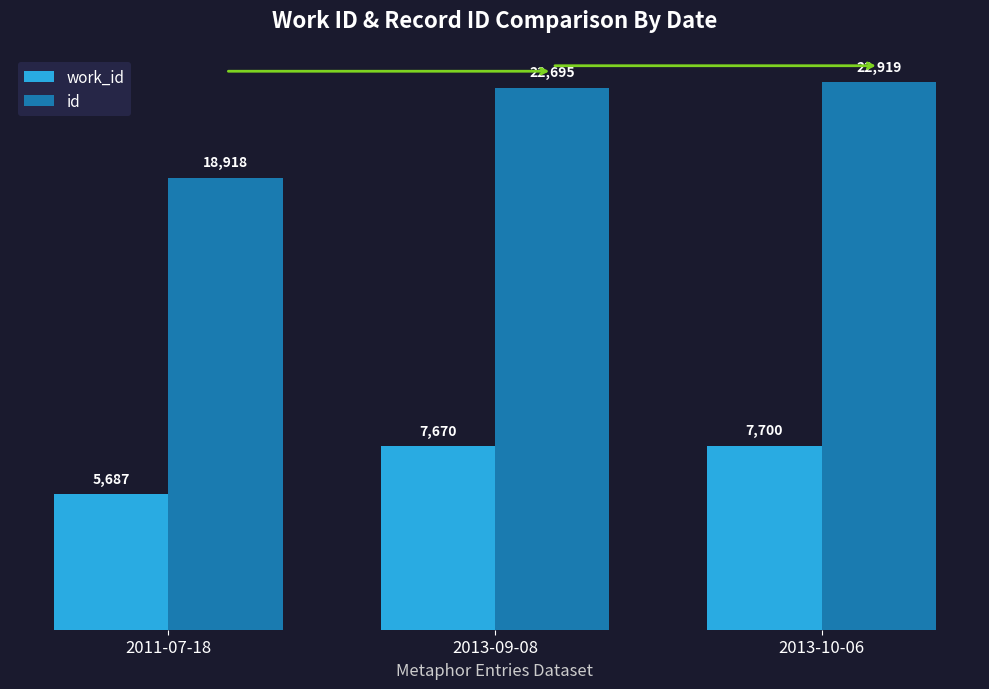

How many categories are shown in the chart?

3